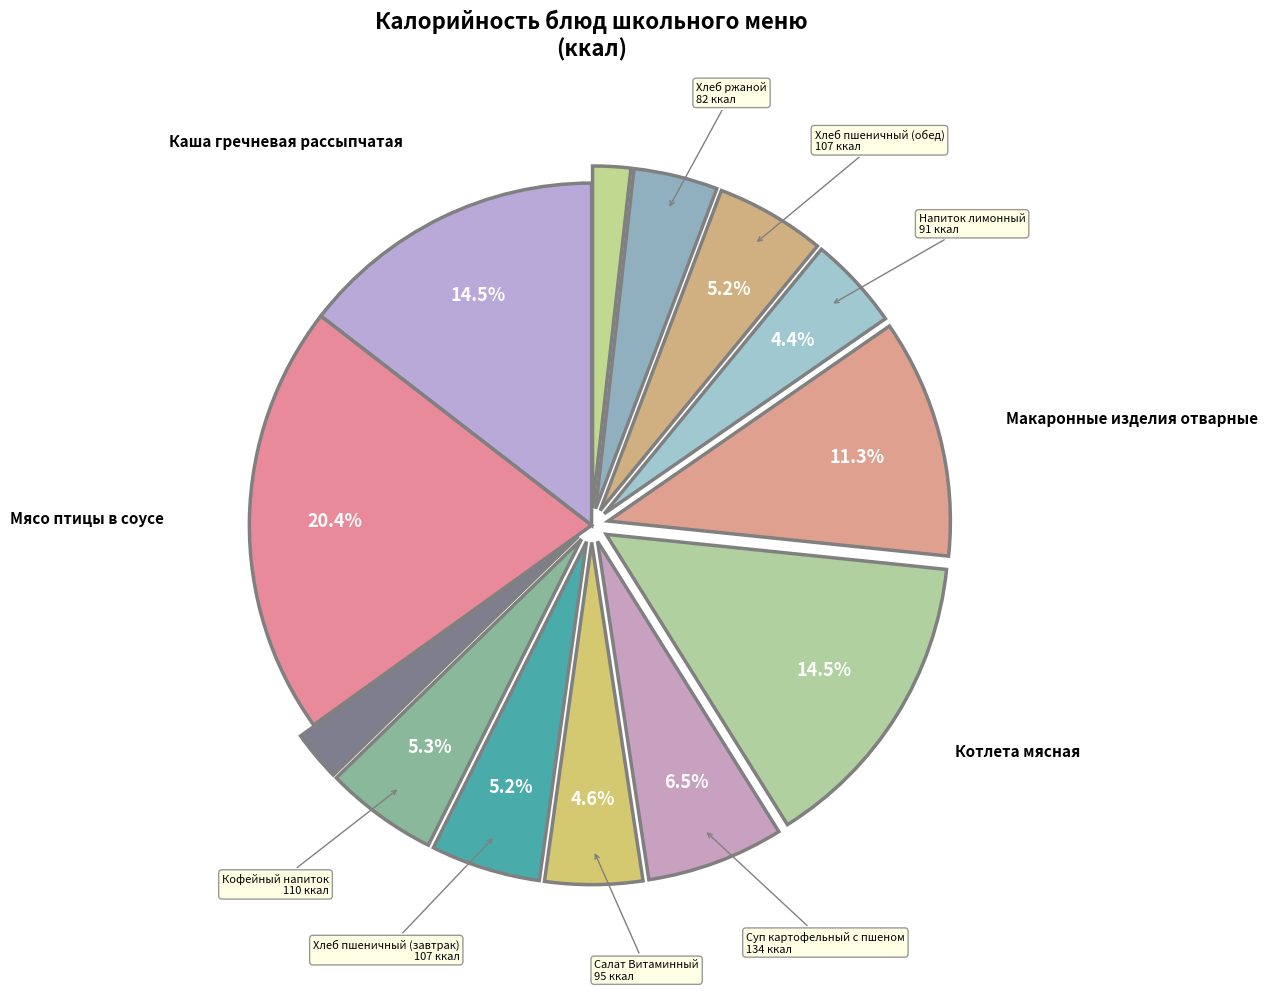

How many segments does this pie chart have?

13